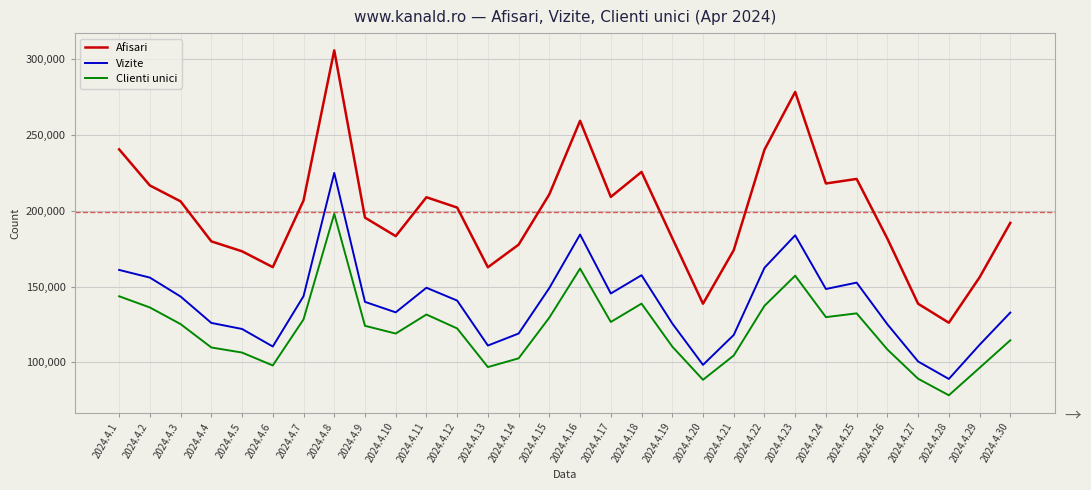

Rank the series at 2024.4.27 from lowest to highest value.

Clienti unici, Vizite, Afisari